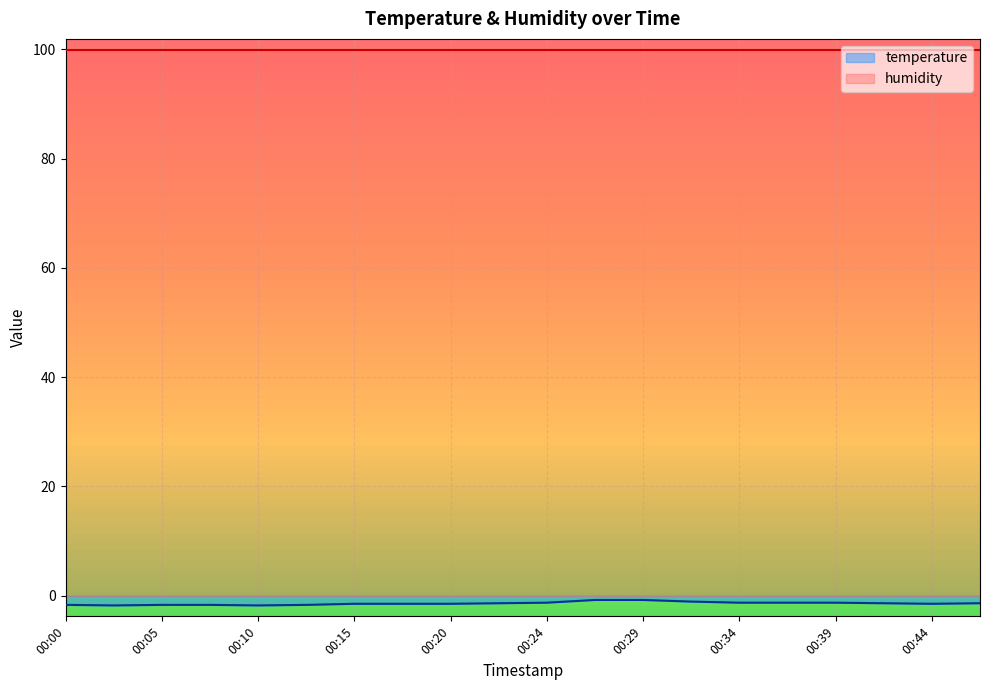

The chart shows a value of -2.2 at 00:34. True or false?

False